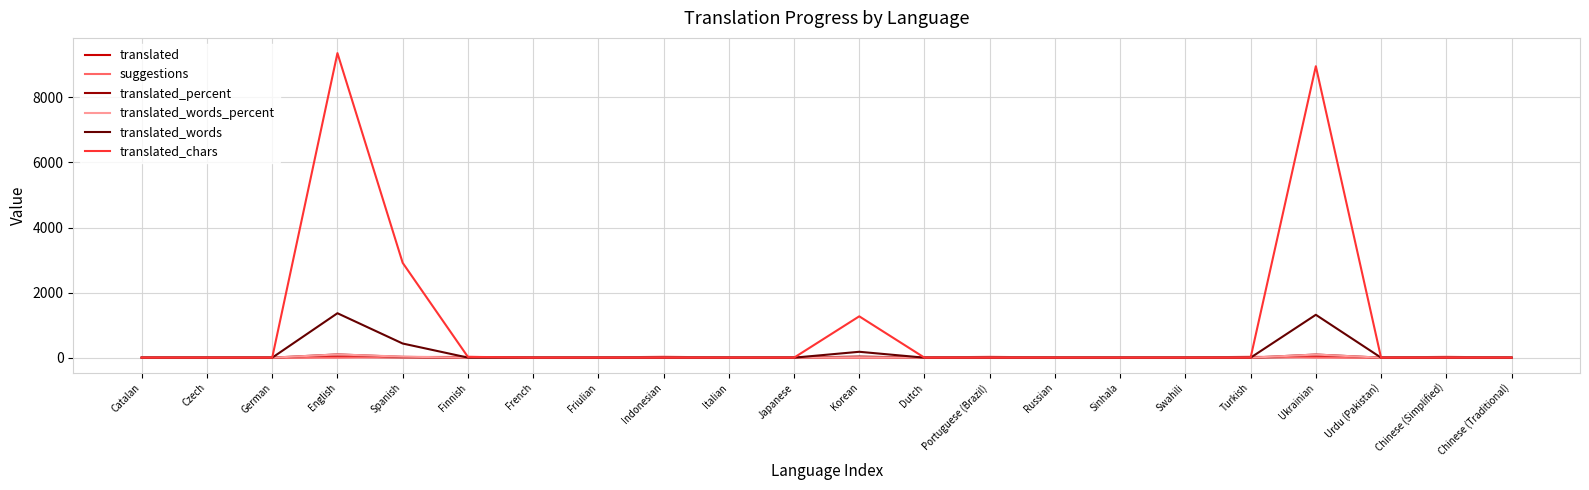

Which series changed the most between Catalan and Ukrainian?

translated_chars